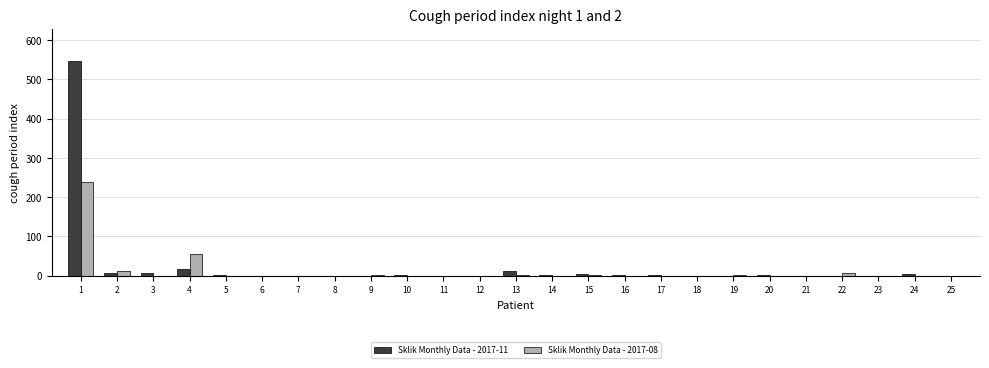

The value of Sklik Monthly Data - 2017-08 at 1 is 66. True or false?

False